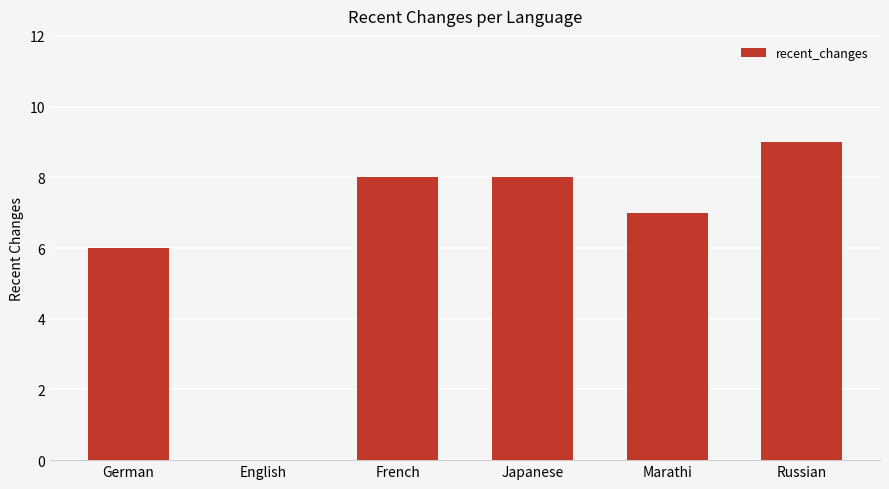

The chart shows a value of 5 at Japanese. True or false?

False